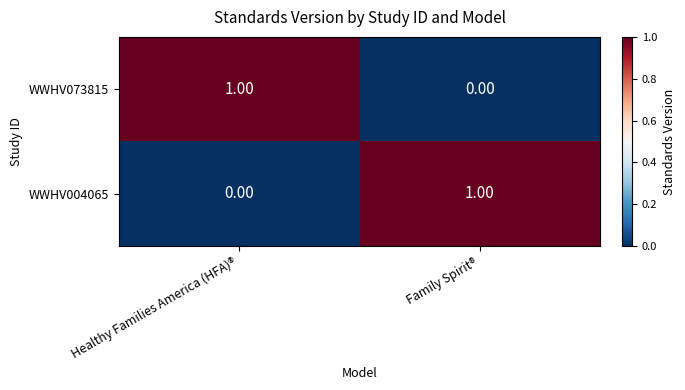

At which label is WWHV004065 closest to 0?

Healthy Families America (HFA)®